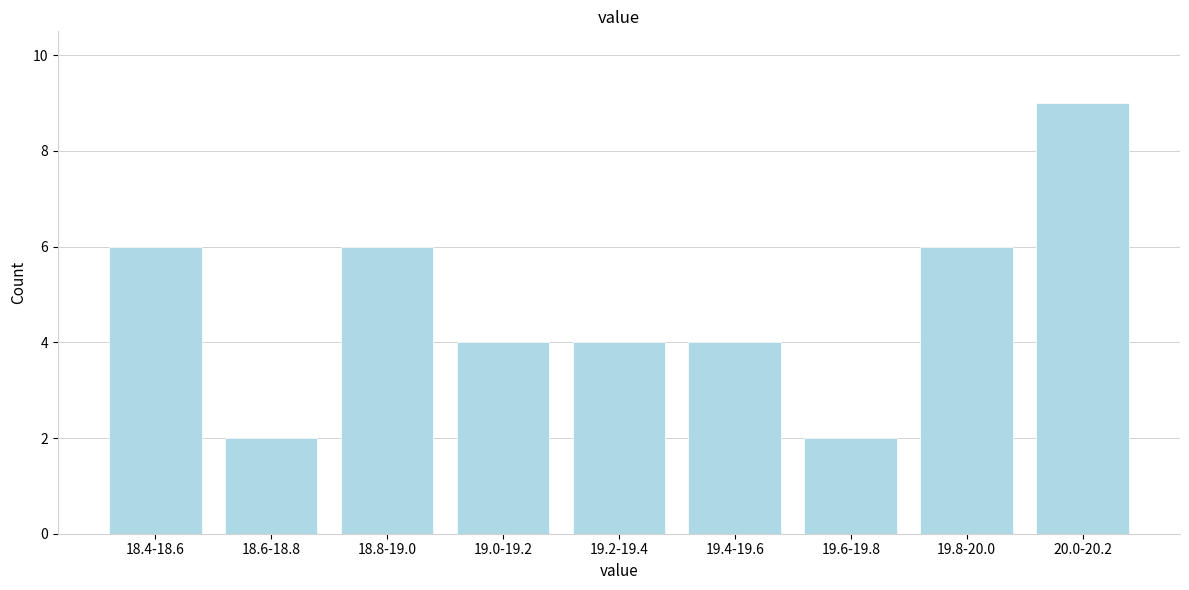

Reading right to left, transcribe all the data shown in this chart.

20.0-20.2=9	19.8-20.0=6	19.6-19.8=2	19.4-19.6=4	19.2-19.4=4	19.0-19.2=4	18.8-19.0=6	18.6-18.8=2	18.4-18.6=6